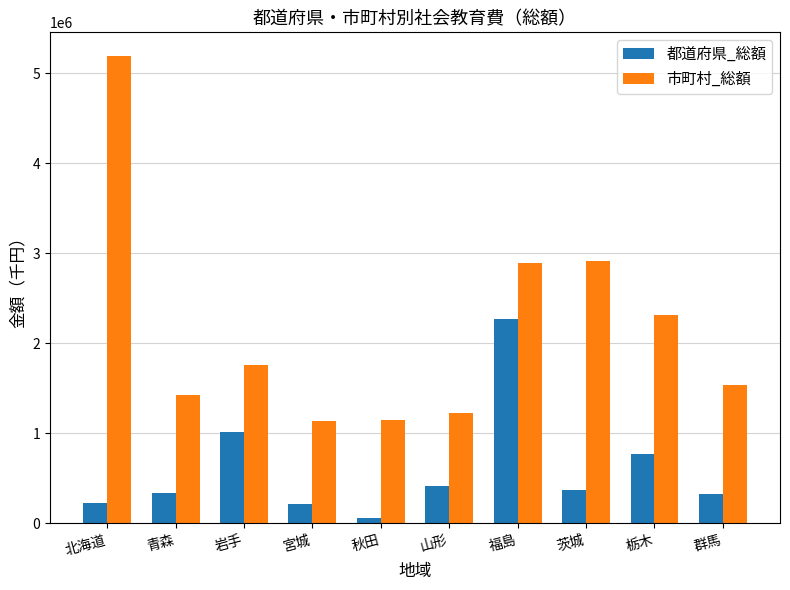

Between 青森 and 秋田, which series saw the biggest shift?

市町村_総額